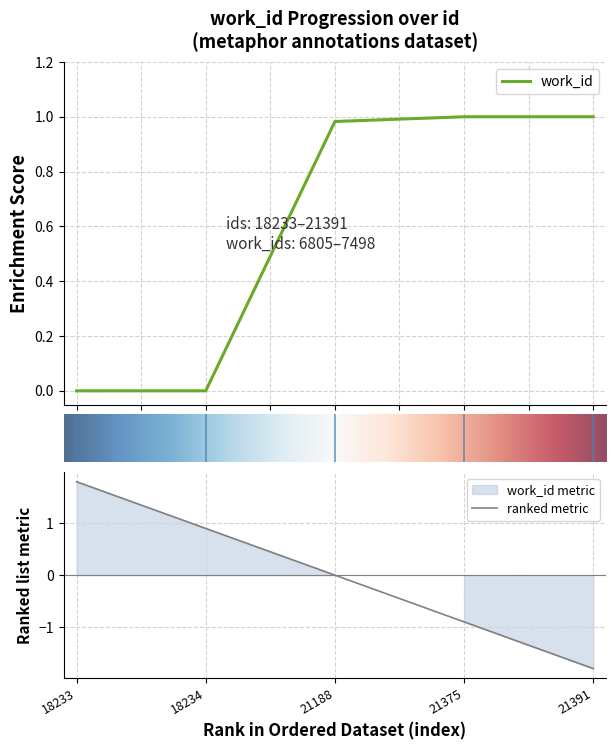

Count the number of data series in this chart.

1